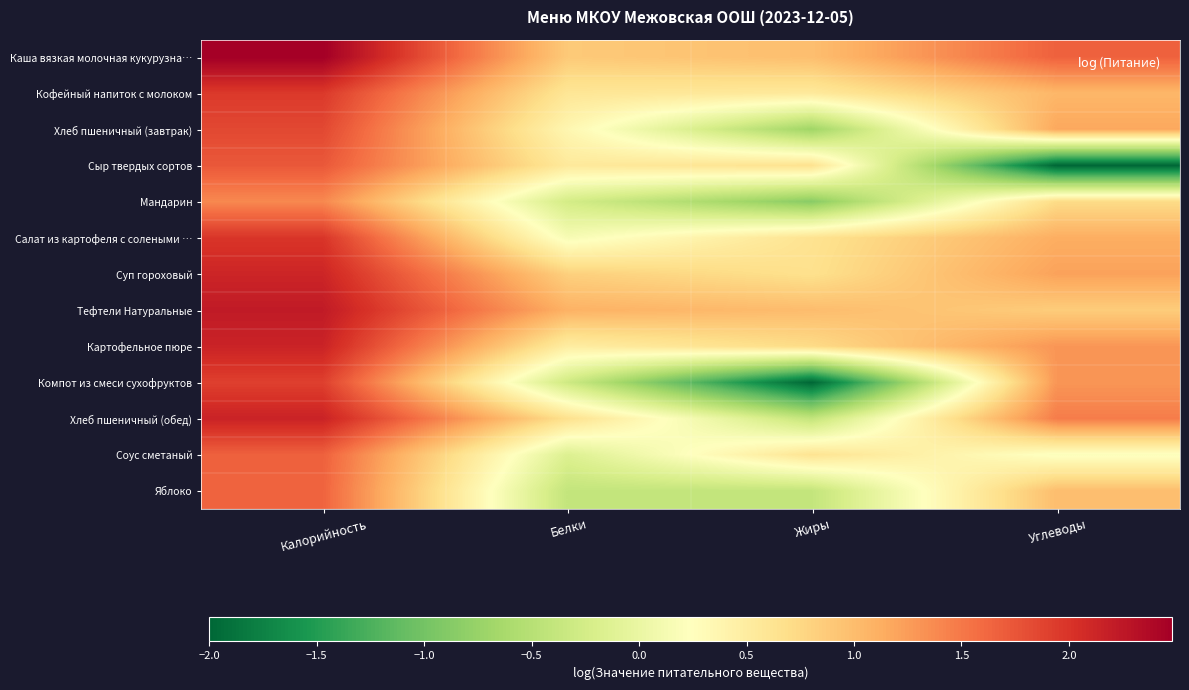

Between Белки and Углеводы, which is larger?

Углеводы